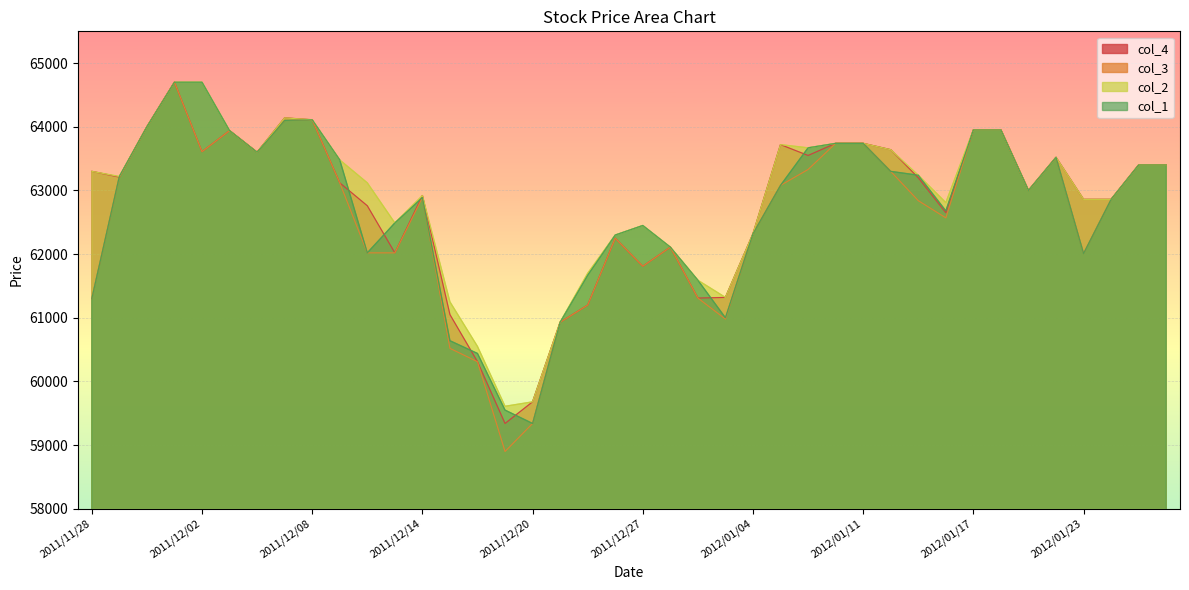

What is the difference between the maximum and minimum values in the col_1 series?

5360